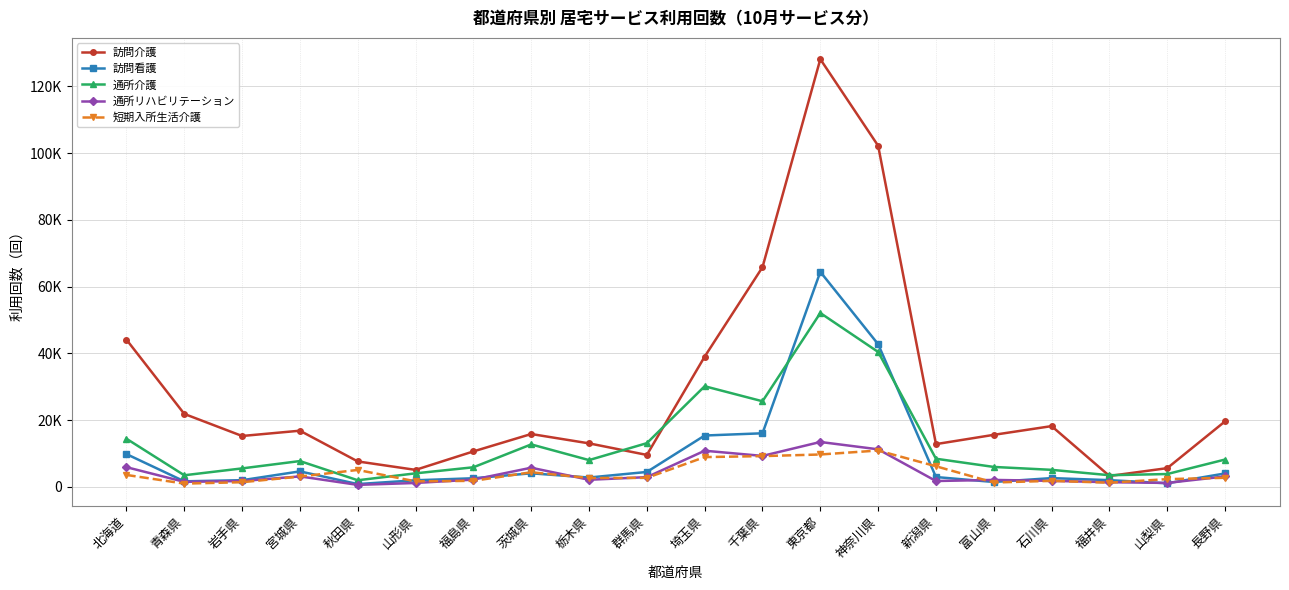

True or false: 通所介護 and 通所リハビリテーション cross at least once.

False